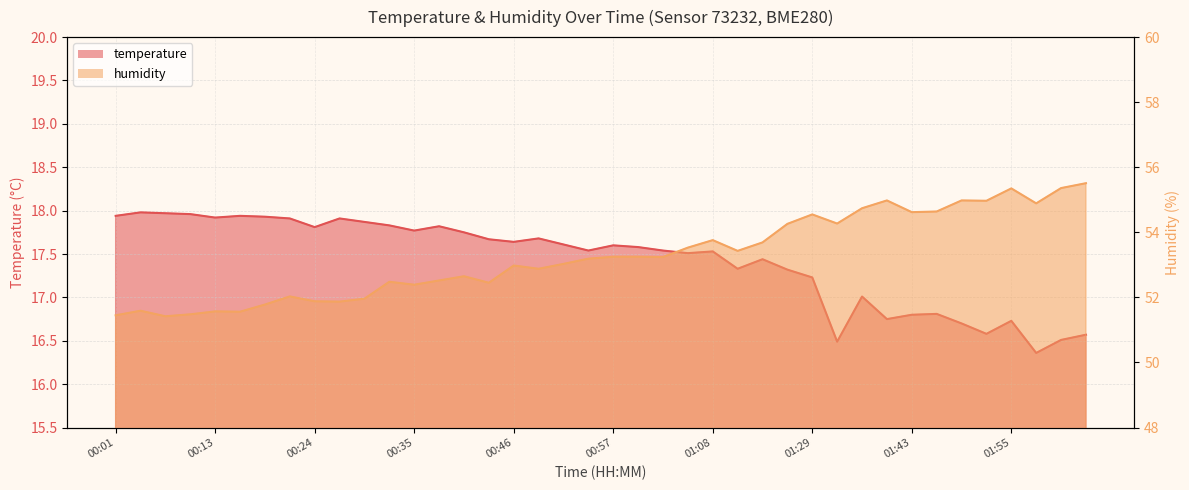

How many data points in temperature are above 17?

30